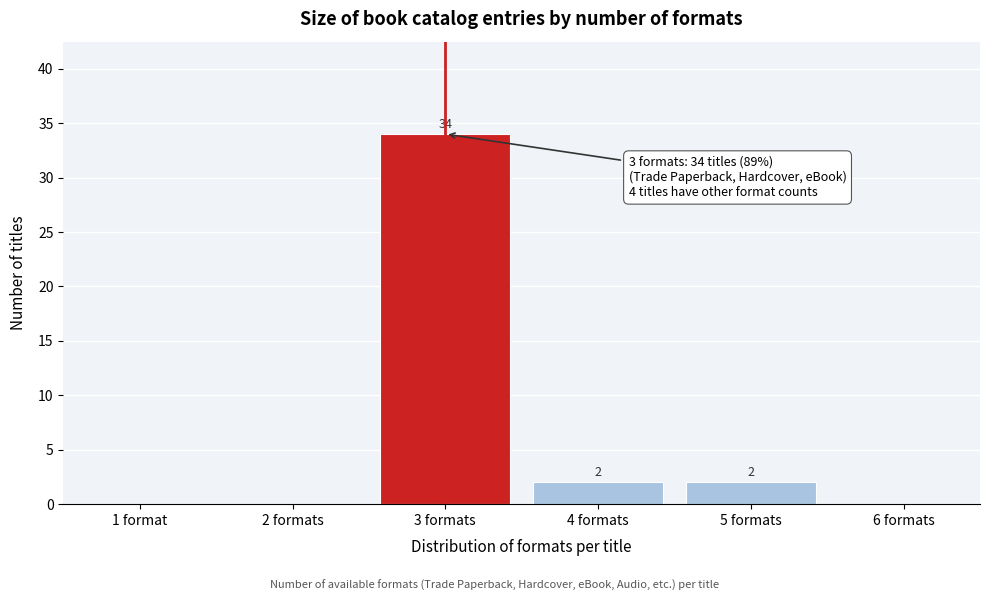

Reading left to right, list all the values displayed in this chart.

1 format=0	2 formats=0	3 formats=34	4 formats=2	5 formats=2	6 formats=0